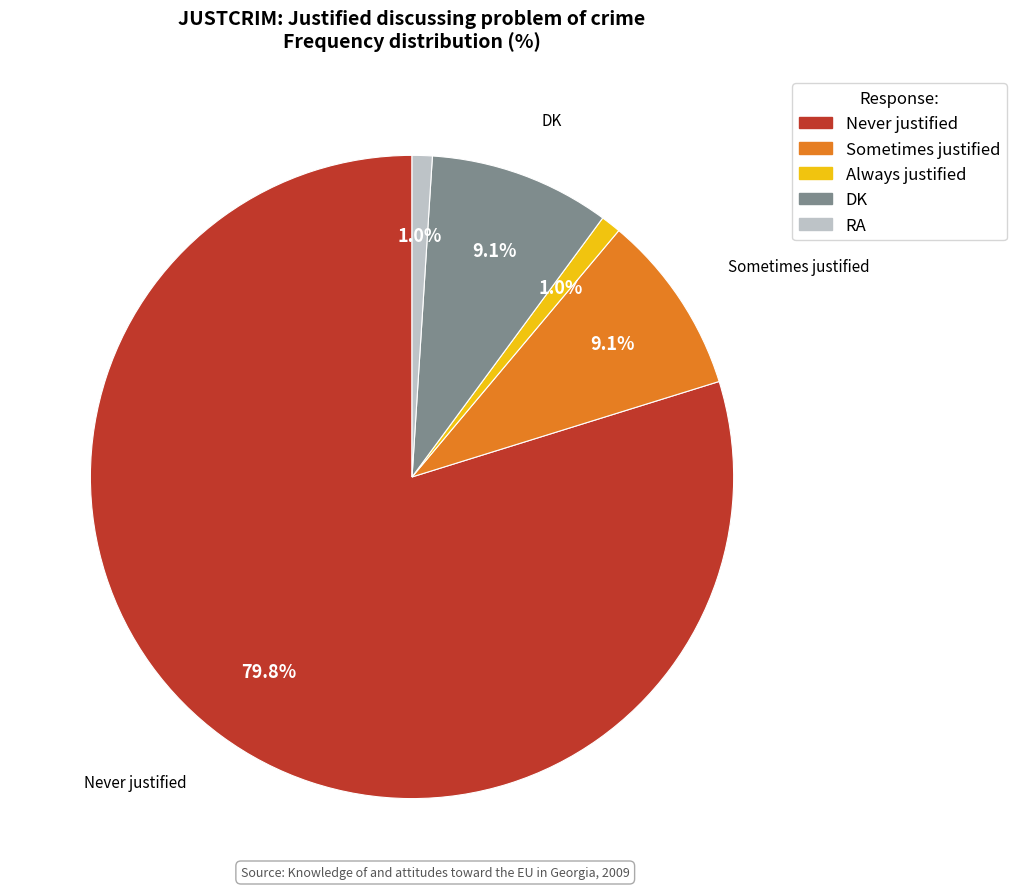

Is it true that DK is 9% of the pie?

True